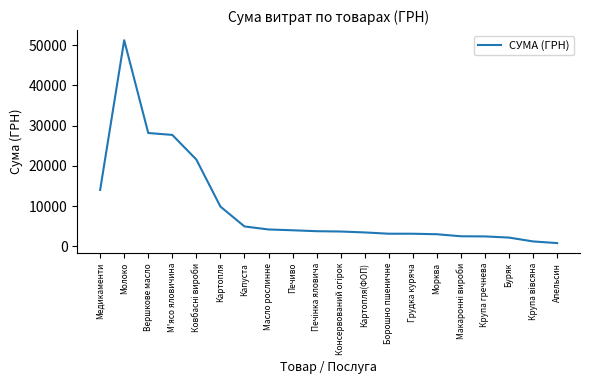

How many lines are shown in the chart?

1